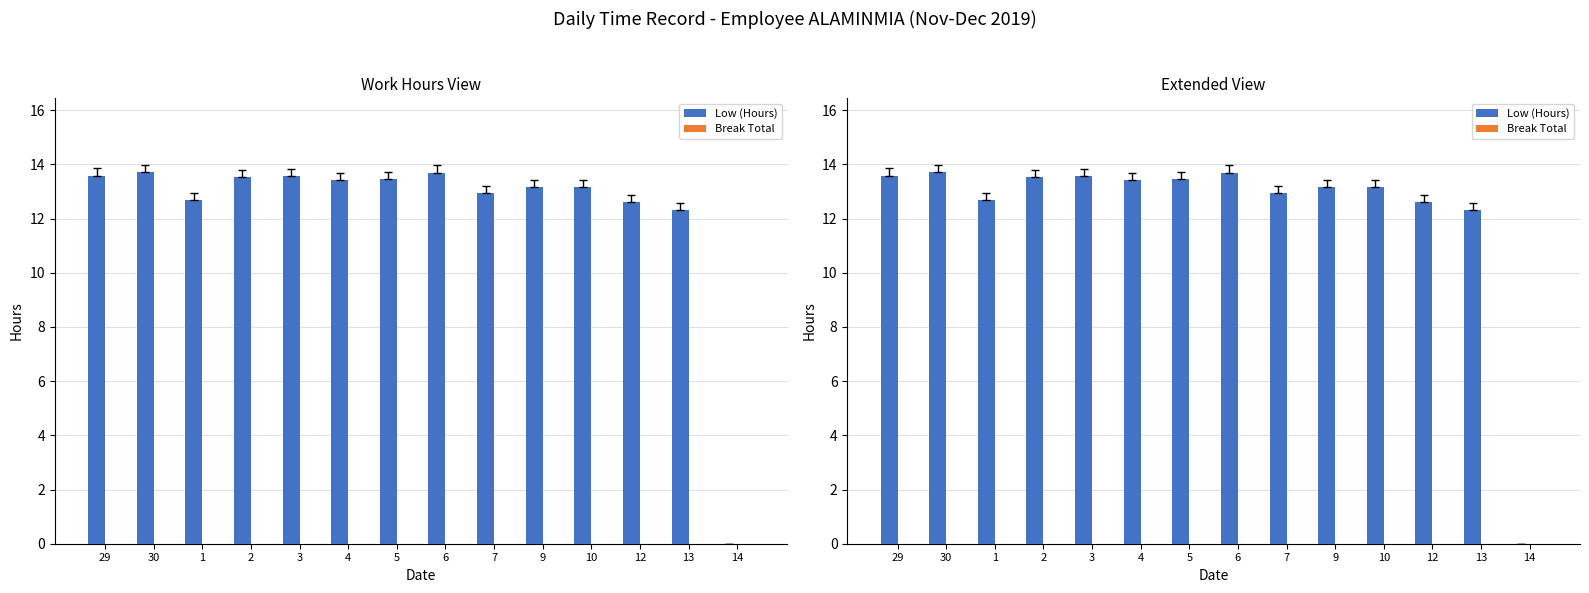

What are all the series names shown in the legend?

Low (Hours), Break Total